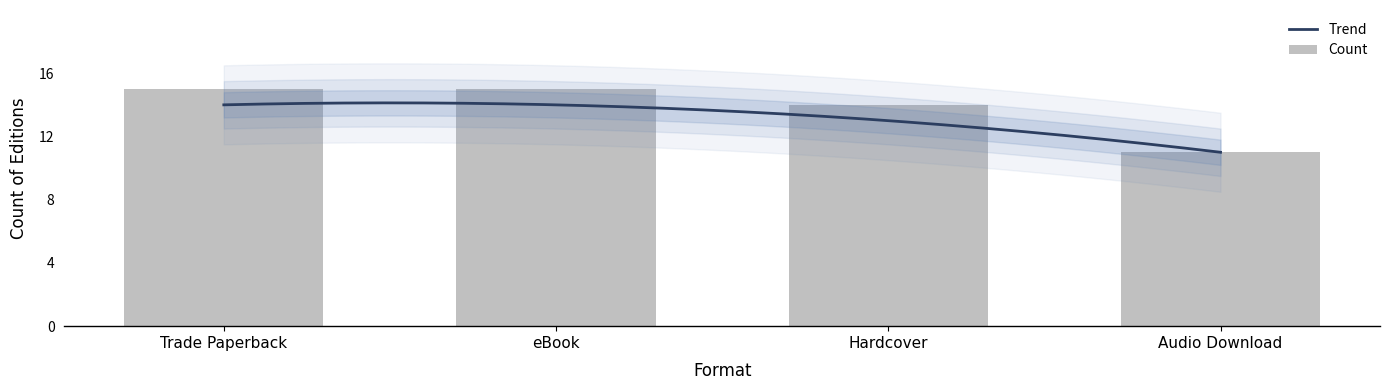

What is the value of the 3rd bar from the left?

14